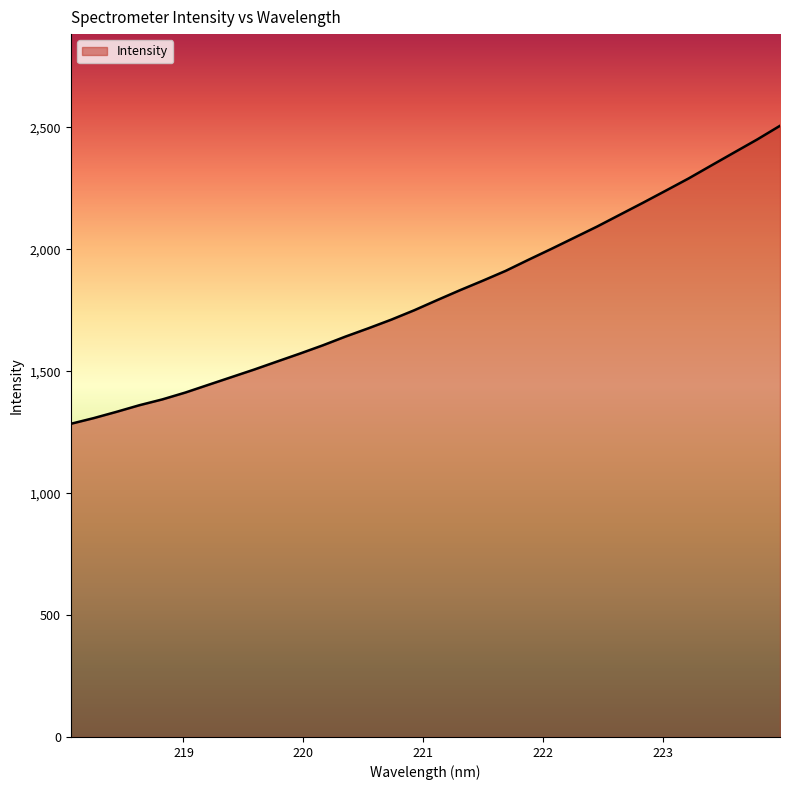

What is the minimum value shown in the chart?

1284.4